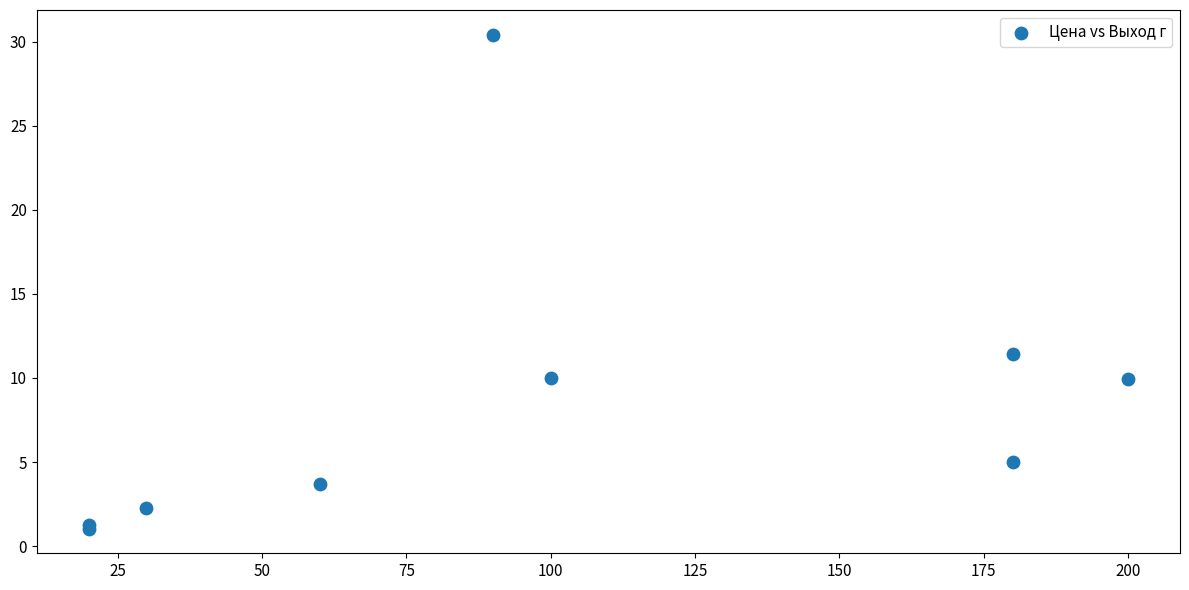

What Y value in the scatter plot is closest to 15?

11.4